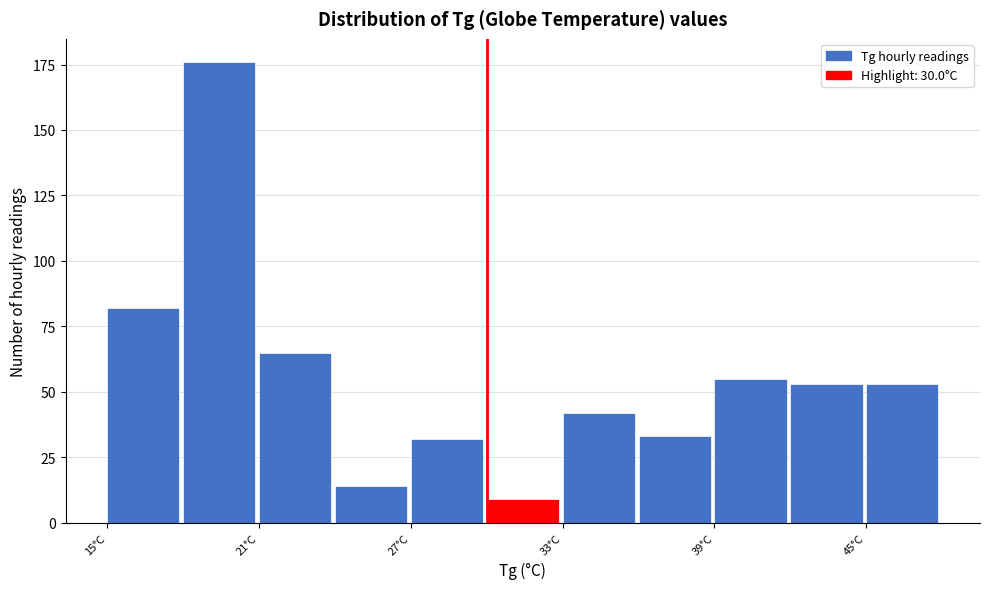

Read against the x-axis, roughly where is the centre of the tallest bar?

19